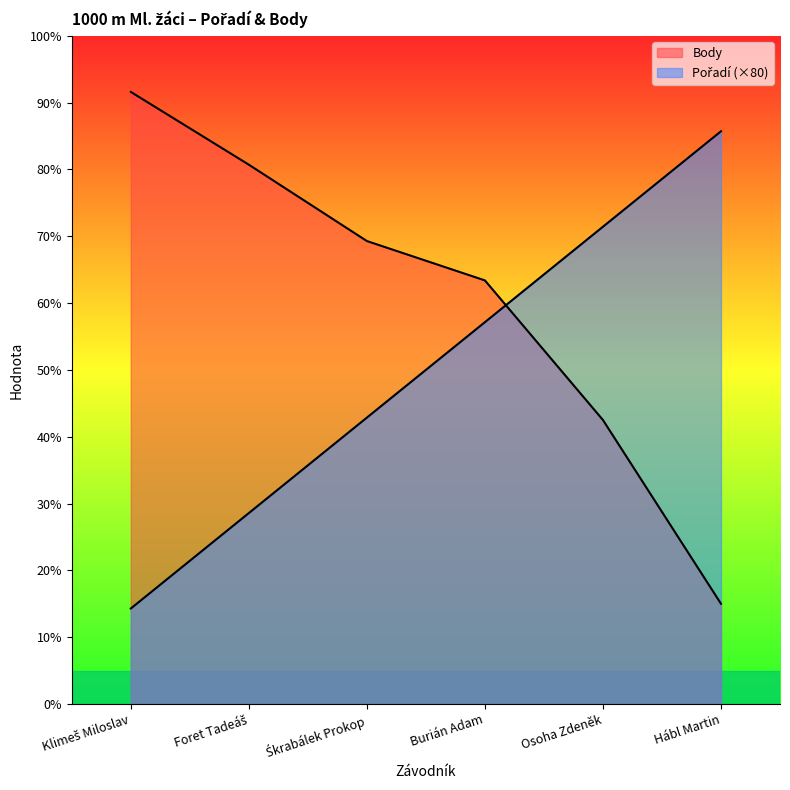

Rank the series at Burián Adam from highest to lowest value.

Body, Pořadí